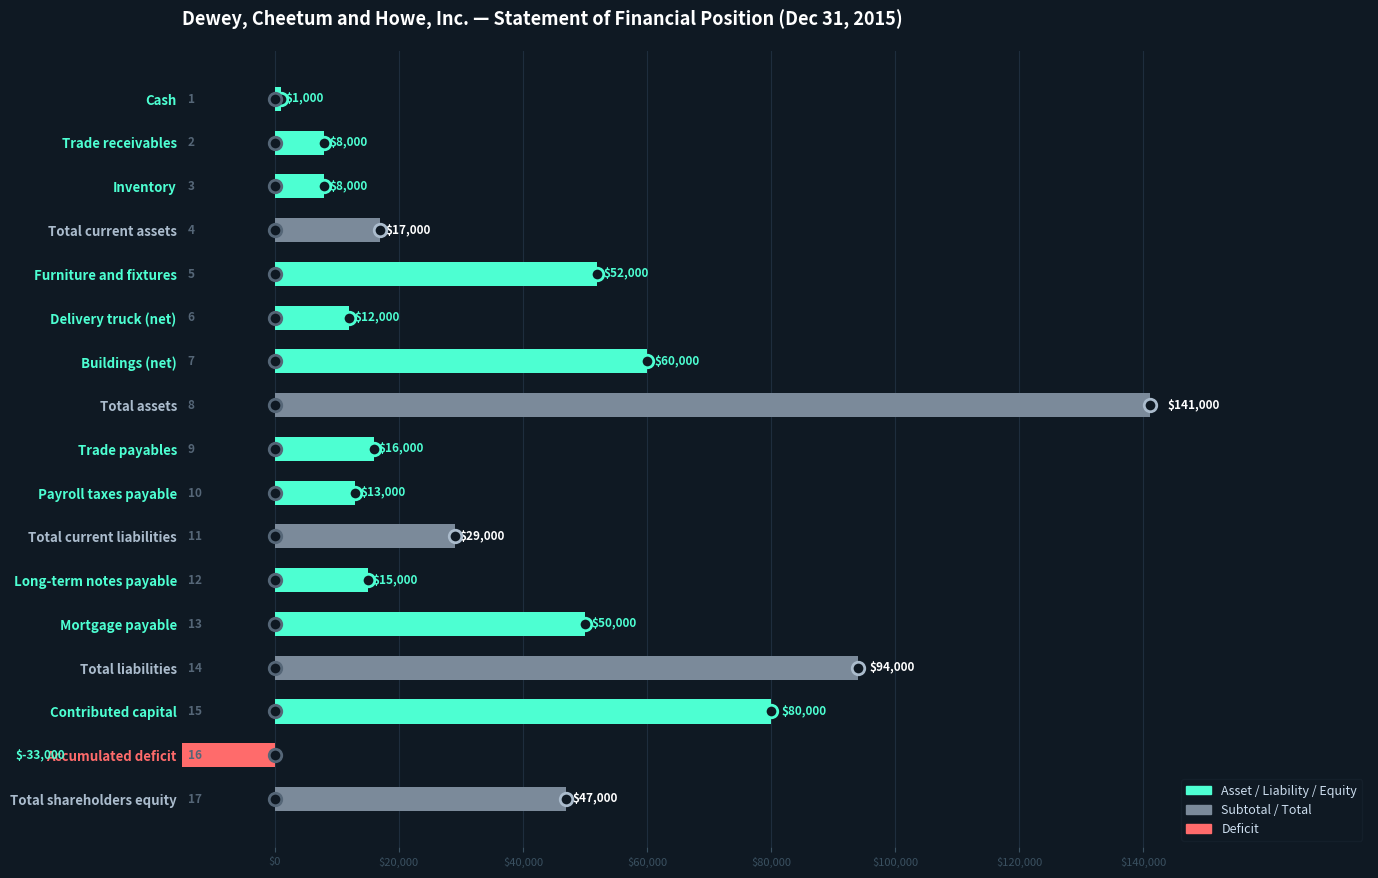

What is the sum of all values?

610000